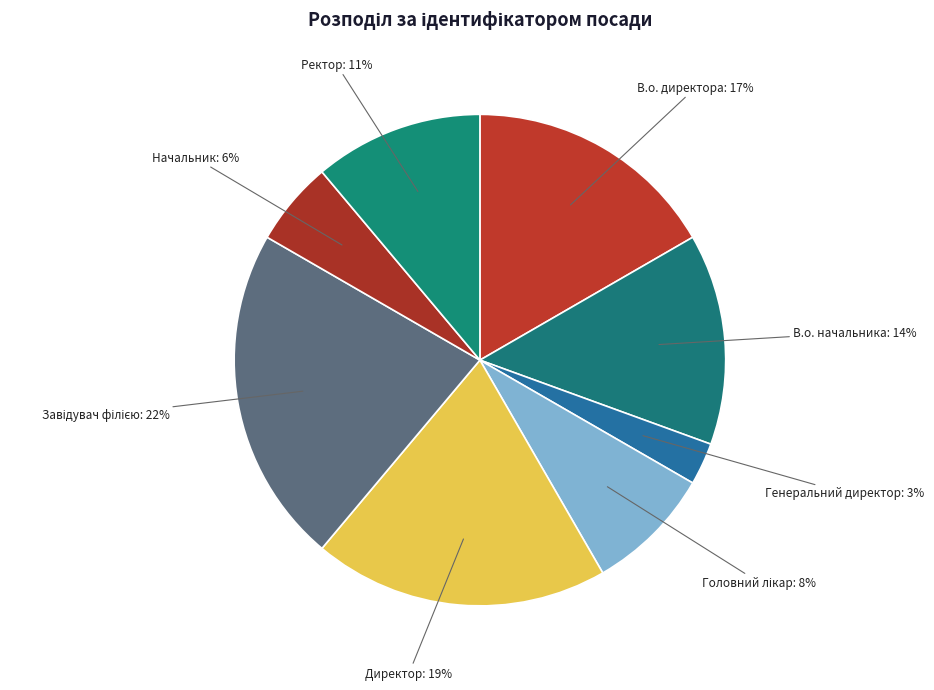

To the nearest percent, what is the average slice percentage?

12%